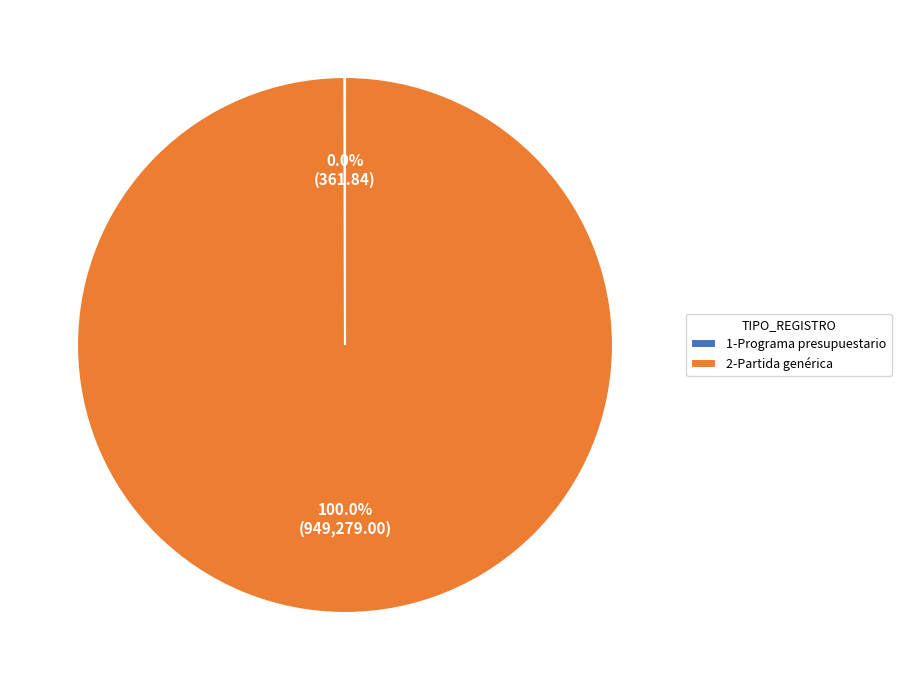

Does any single category account for the majority?

Yes